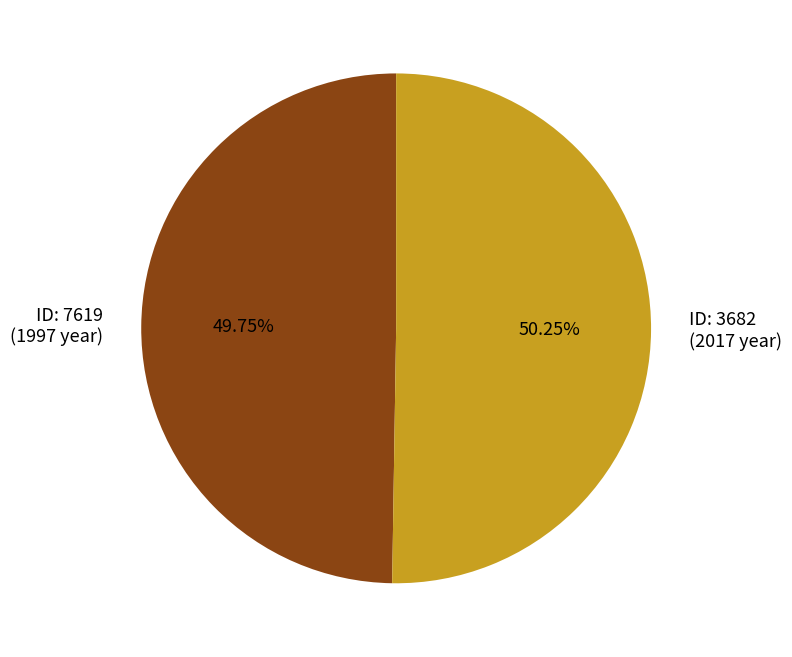

Does any single category account for the majority?

Yes